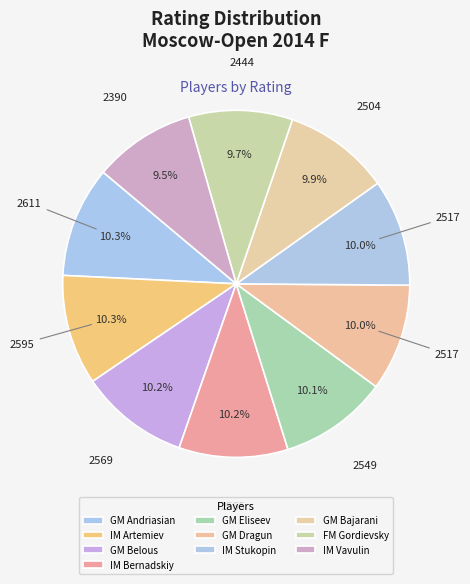

To the nearest percent, what is the difference between the IM Vavulin and GM Belous slice percentages?

1%